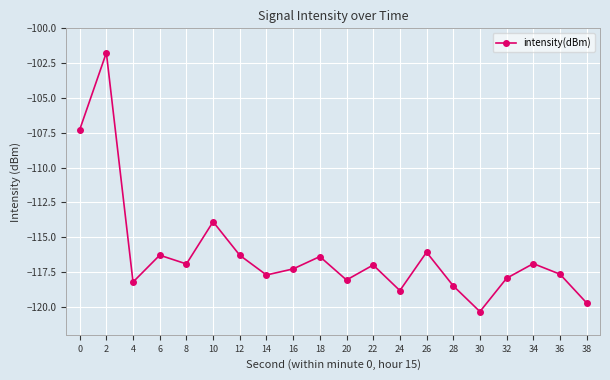

What is the sum of all values?

-2323.0